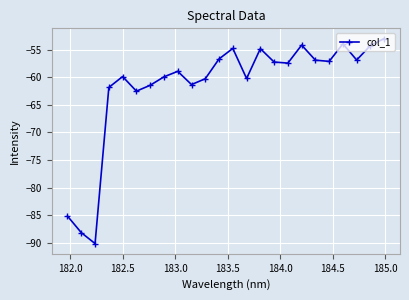

How many points are higher than both their immediate neighbors (excluding endpoints)?

6